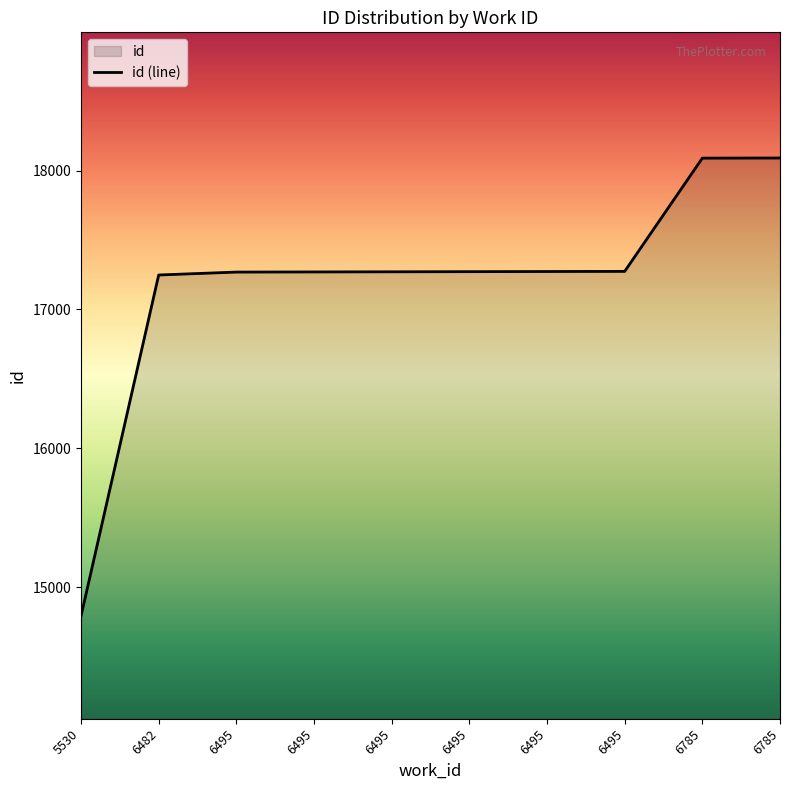

What is the minimum value shown in the chart?

14794